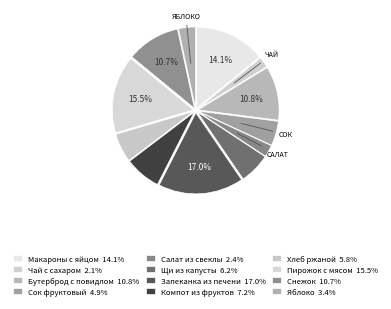

Does Снежок account for over 50% of the chart?

No